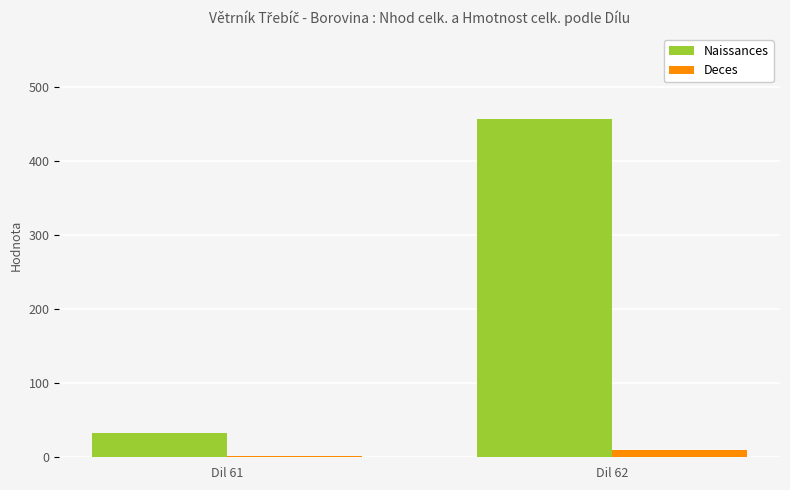

Which series has the largest total across all categories?

Naissances